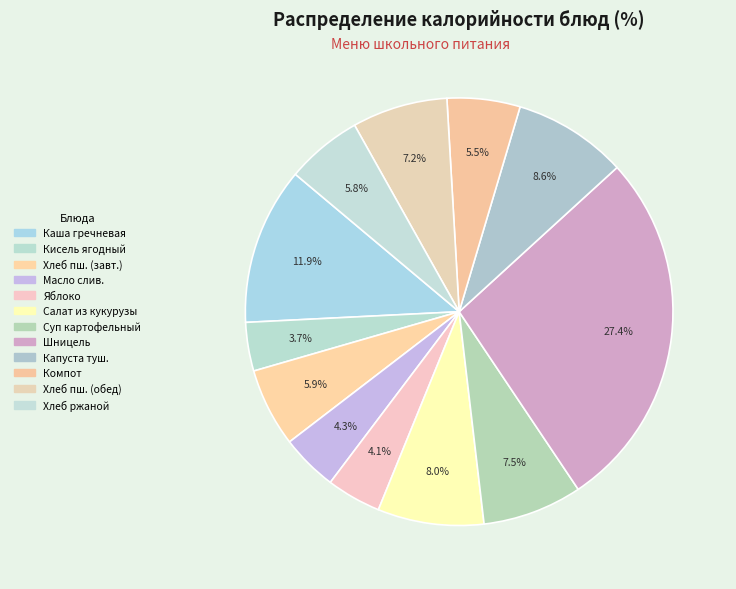

How many slices are in this pie chart?

12